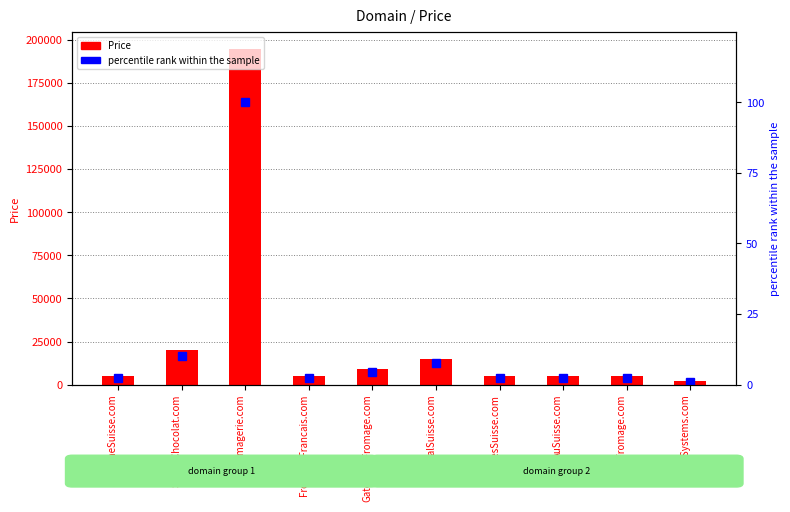

True or false: percentile rank within the sample has a value of 0.7 at SuisseSystems.com.

False